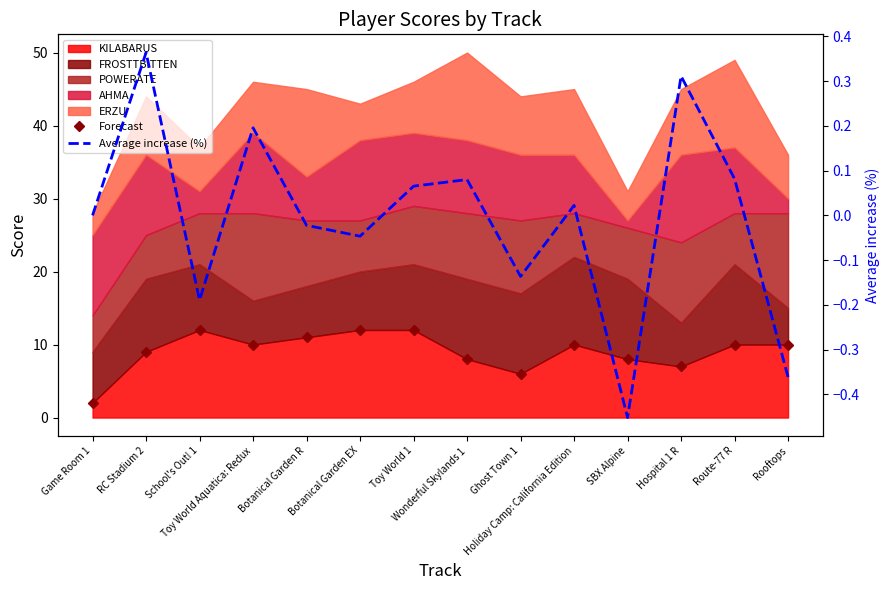

Between Toy World 1 and Route-77 R, which series saw the biggest shift?

Forecast